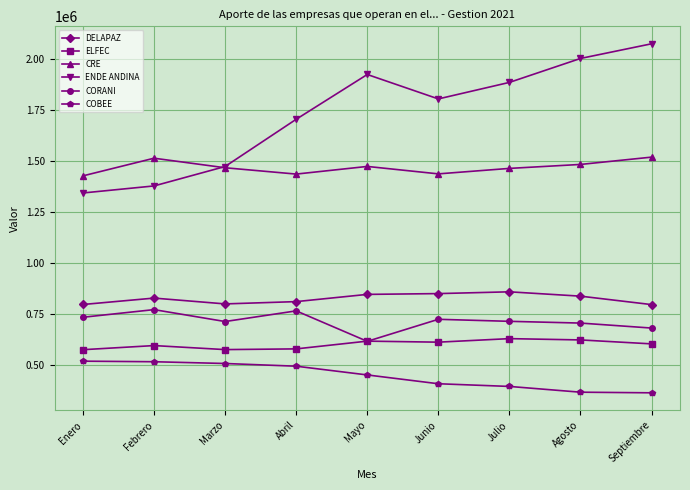

What is the minimum value for DELAPAZ?

794756.3